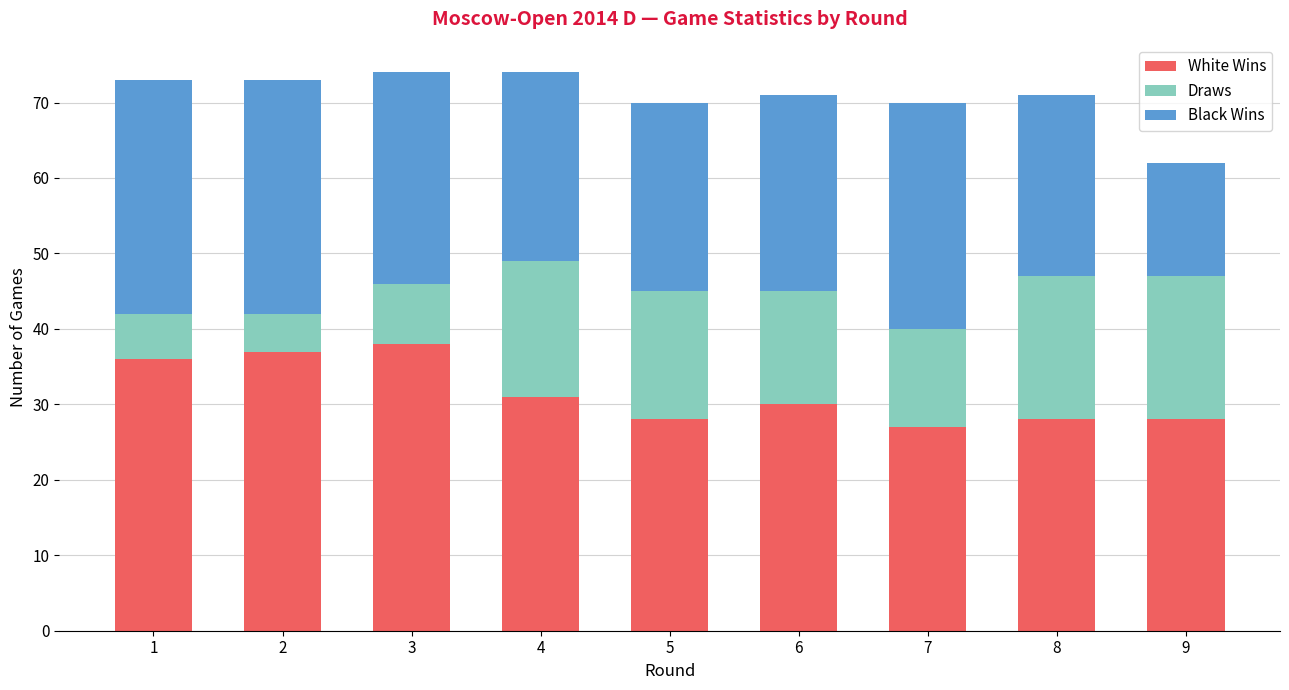

What is the sum of the White Wins values at 2 and 8?

65